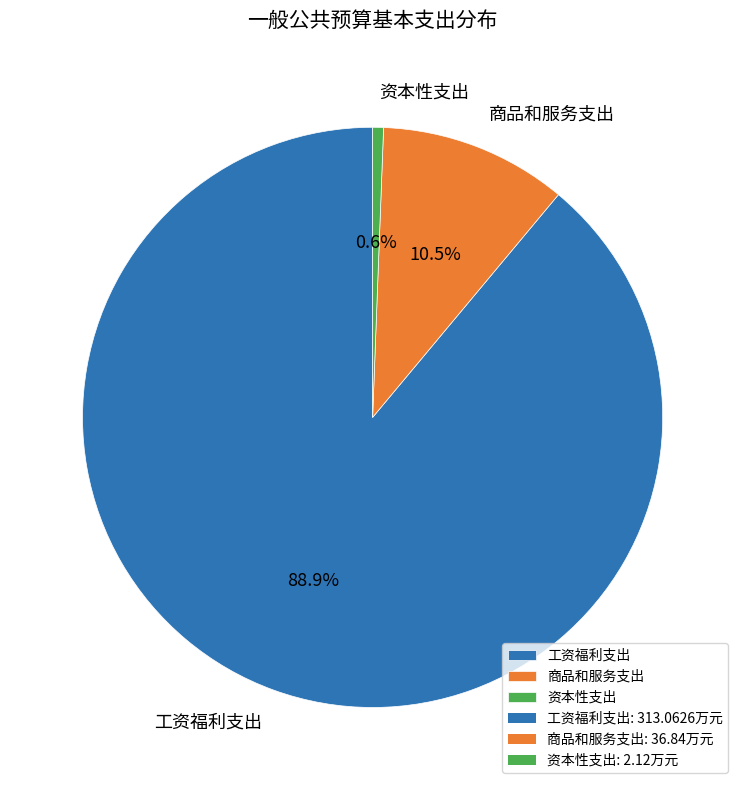

To the nearest percent, what is the average slice percentage?

33%